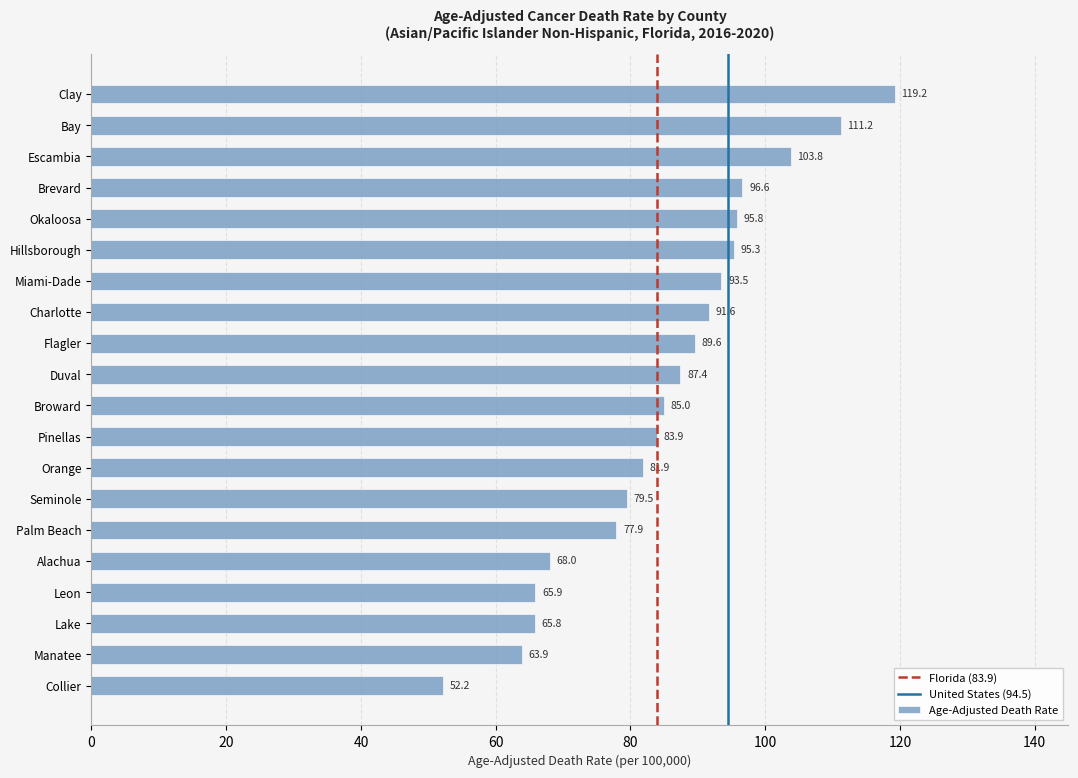

At which label is the value closest to 85?

Broward